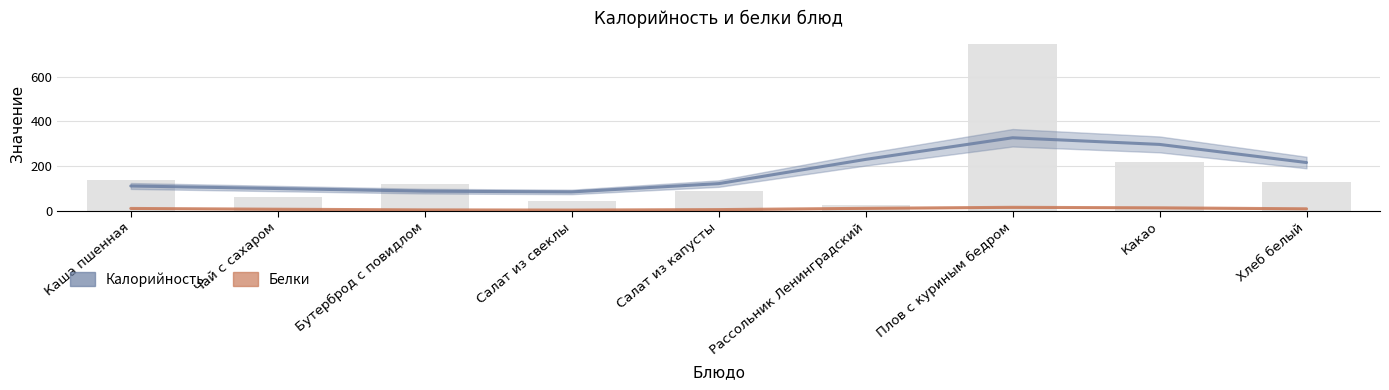

What is the value of the 2nd bar from the left?

62